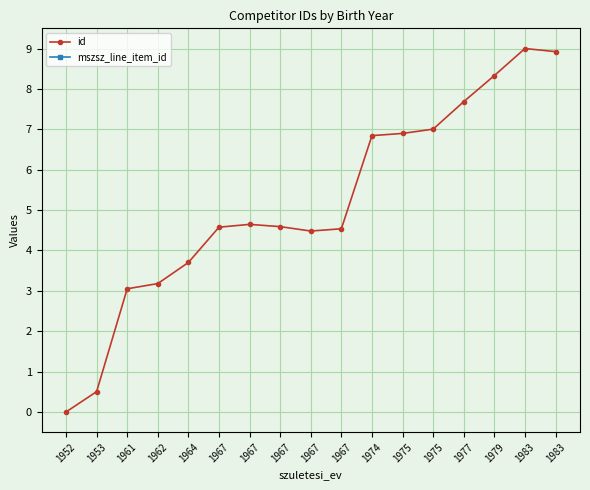

True or false: mszsz_line_item_id and id cross at least once.

False